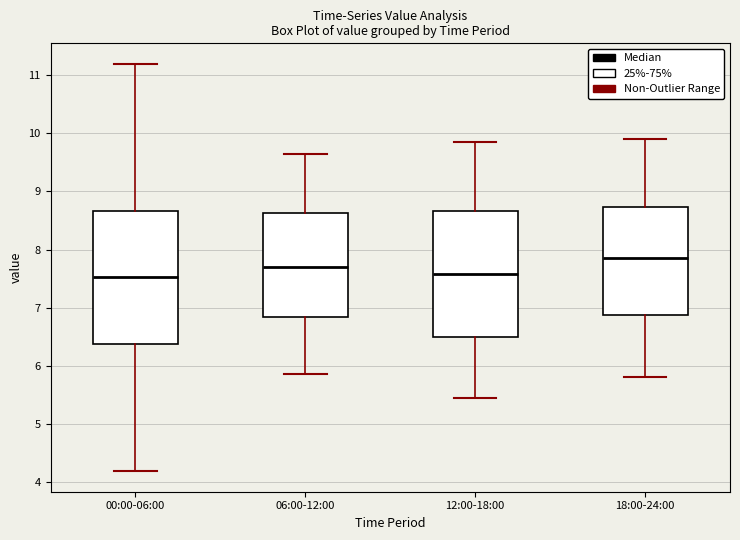

Which box is the tallest, from its lower edge to its upper edge?

00:00-06:00